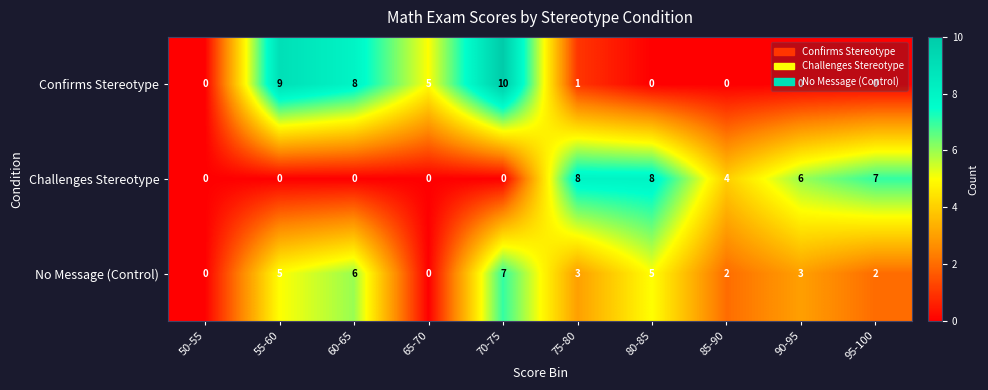

Rank the series by their maximum value, from highest to lowest.

Confirms Stereotype, Challenges Stereotype, No Message (Control)